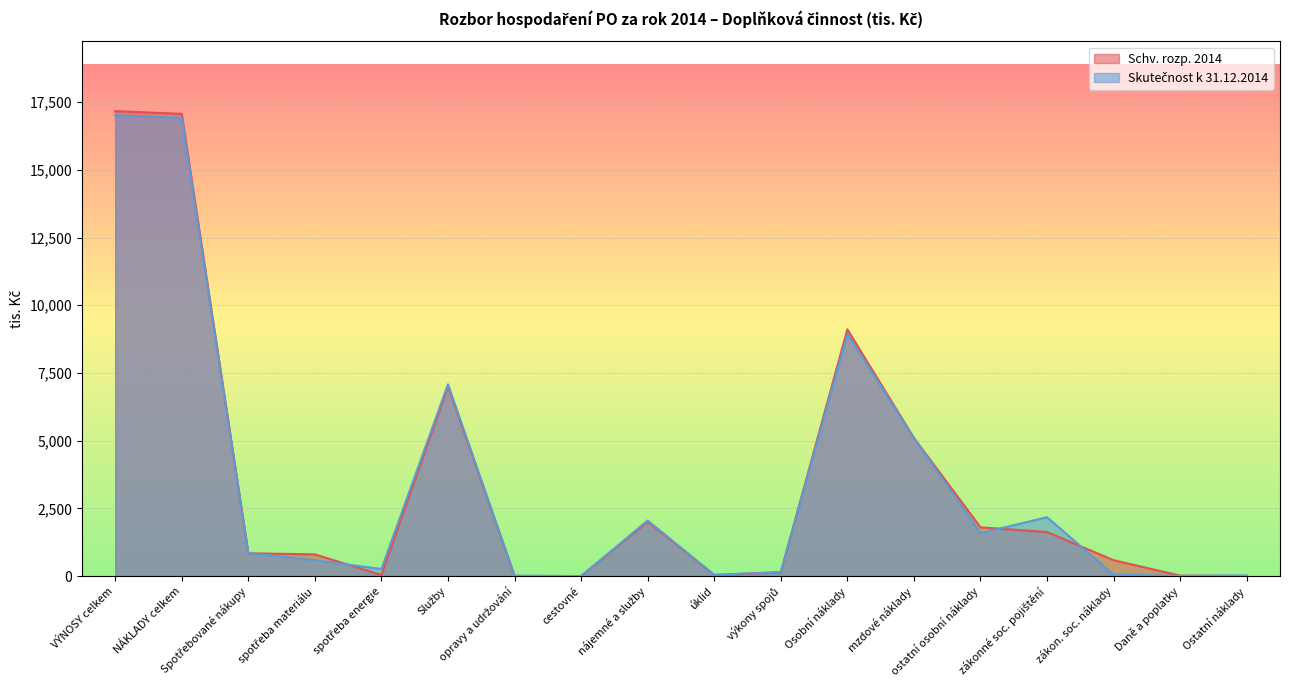

At how many categories does at least one series exceed 16994?

2